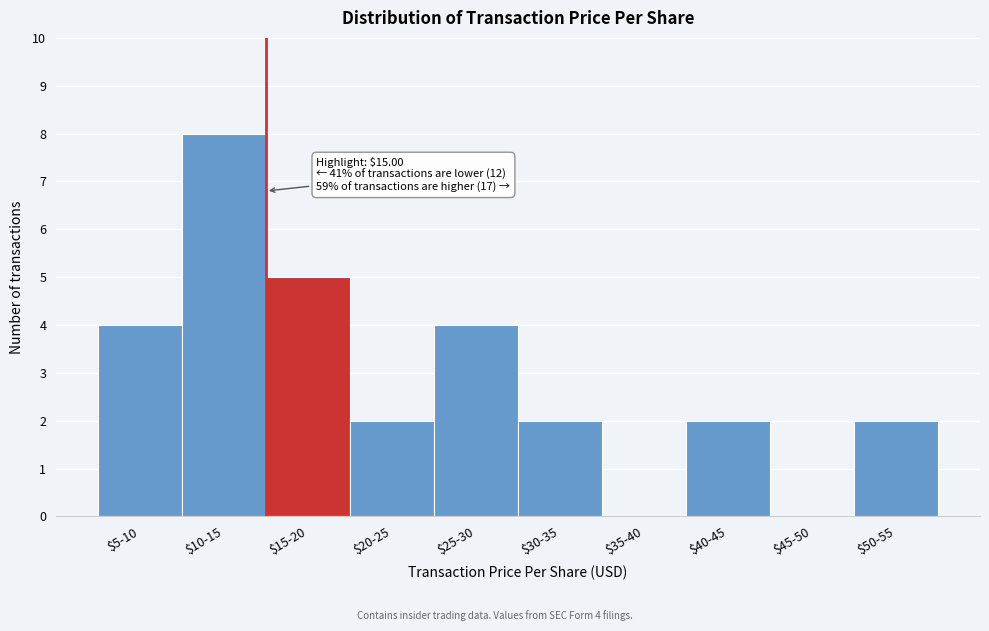

What is the sum of all values?

29